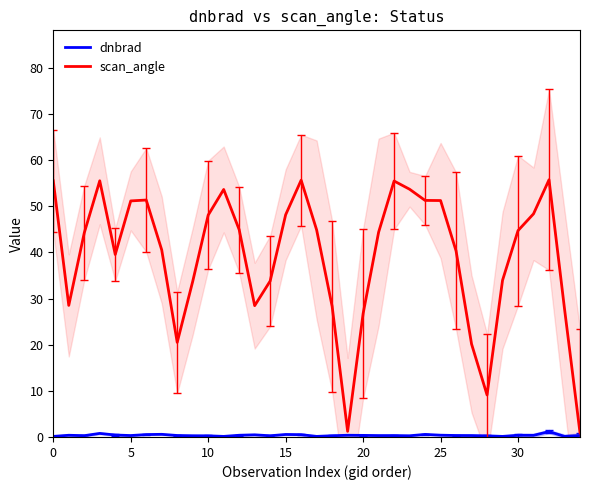

What is the maximum value for scan_angle?

55.7